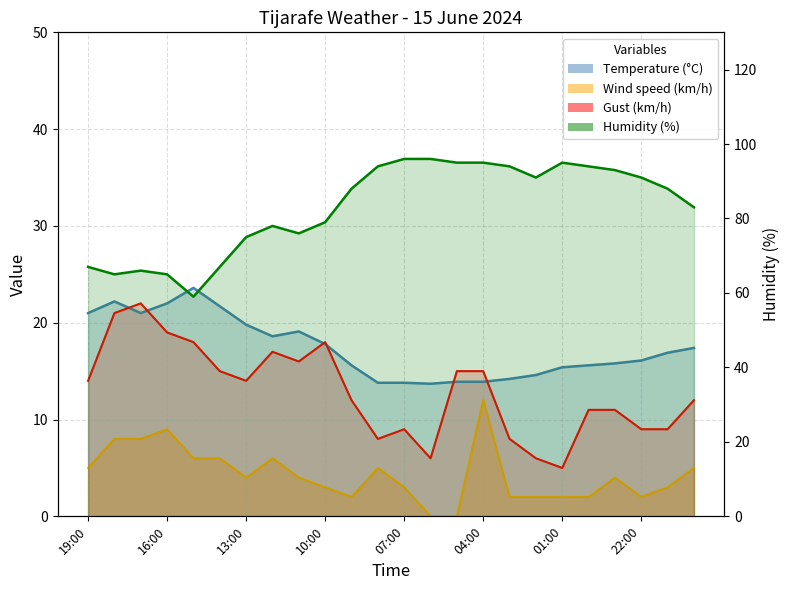

At 22:00, list the series in order from smallest to largest.

Wind speed (km/h), Gust (km/h), Temperature (°C), Humidity (%)